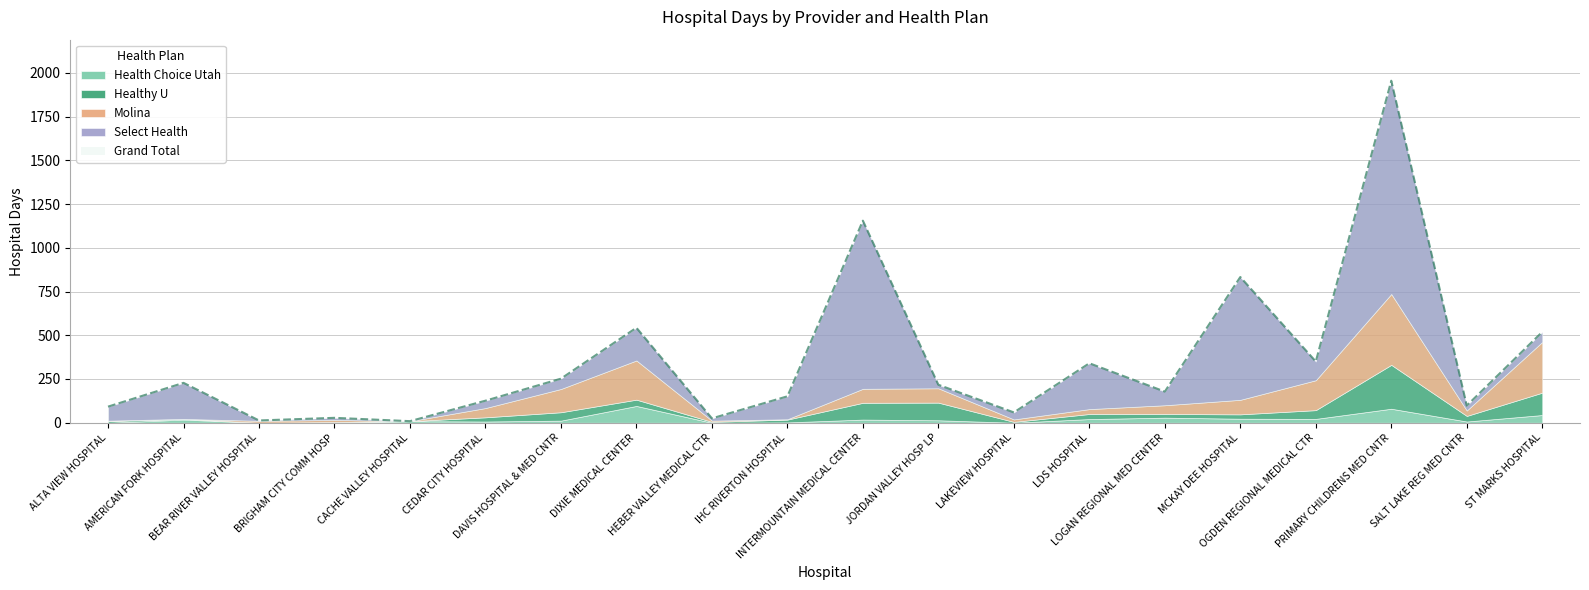

True or false: Select Health has a value of 255 at PRIMARY CHILDRENS MED CNTR.

False